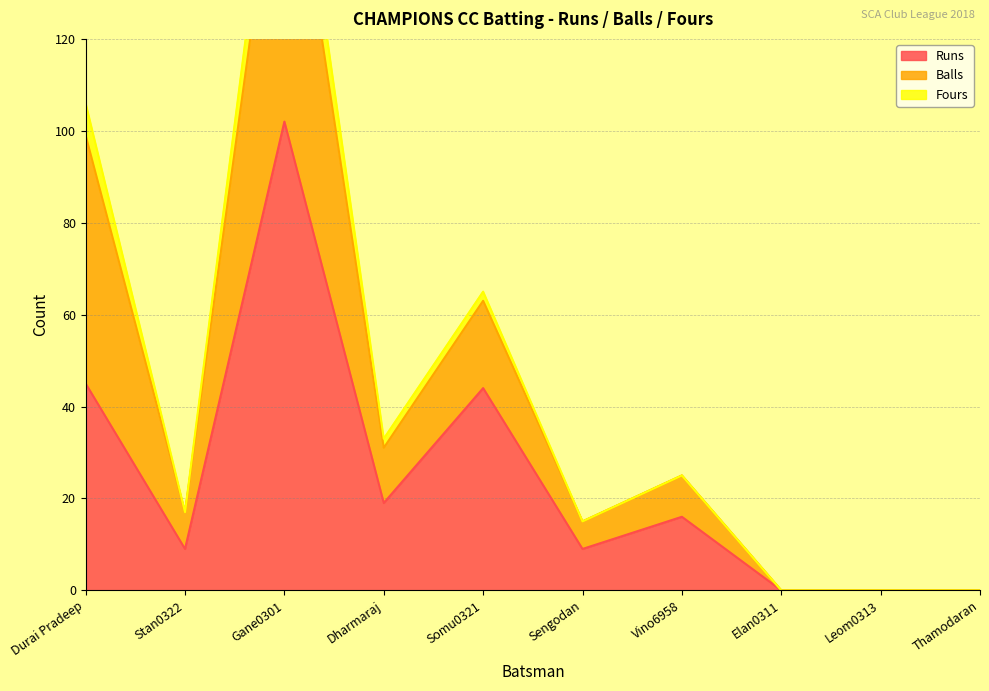

What is the highest value of the Runs series?

102